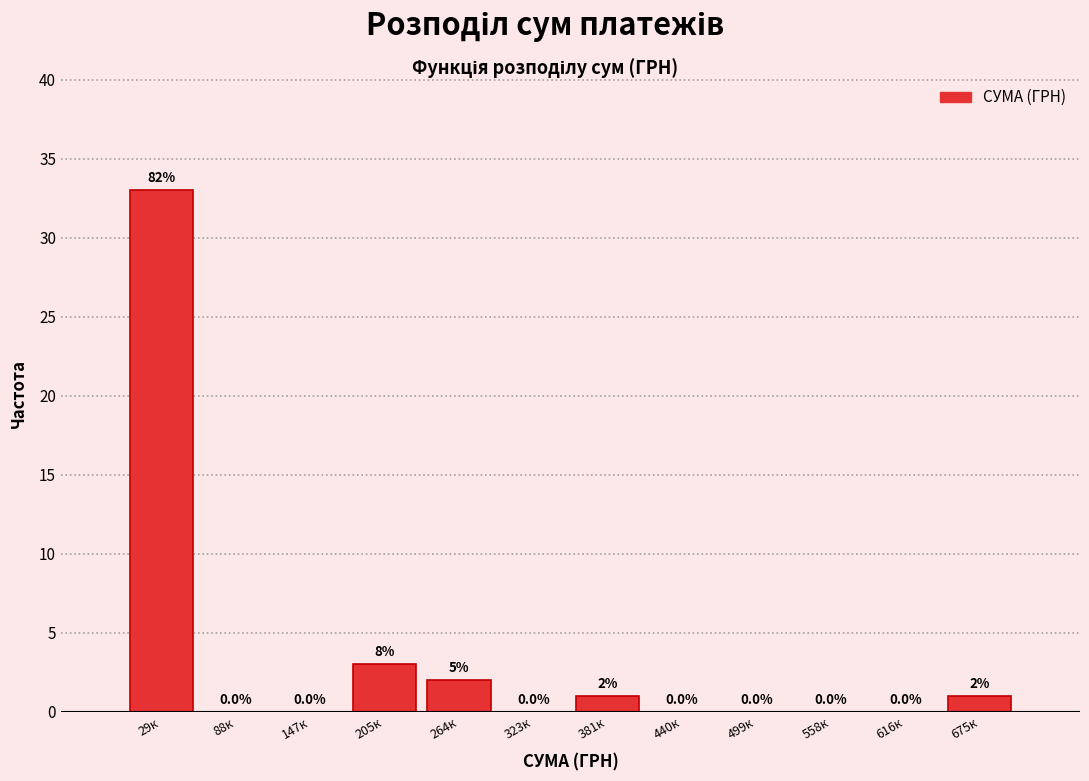

Reading left to right, list all the values displayed in this chart.

29к=33	88к=0	147к=0	205к=3	264к=2	323к=0	381к=1	440к=0	499к=0	558к=0	616к=0	675к=1